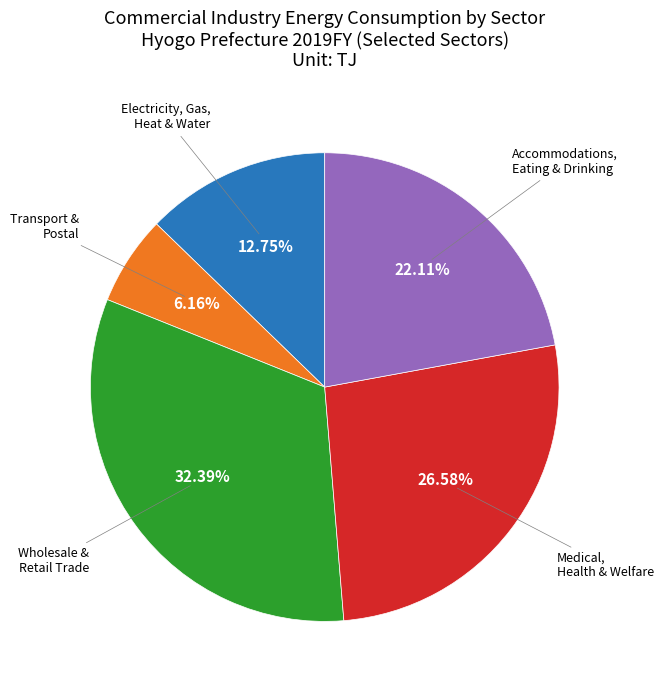

How many slices are in this pie chart?

5